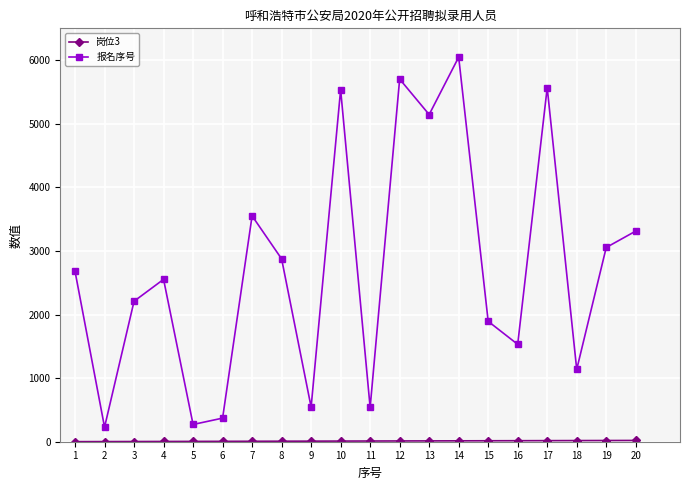

Does the chart display data point markers on the line(s)?

Yes